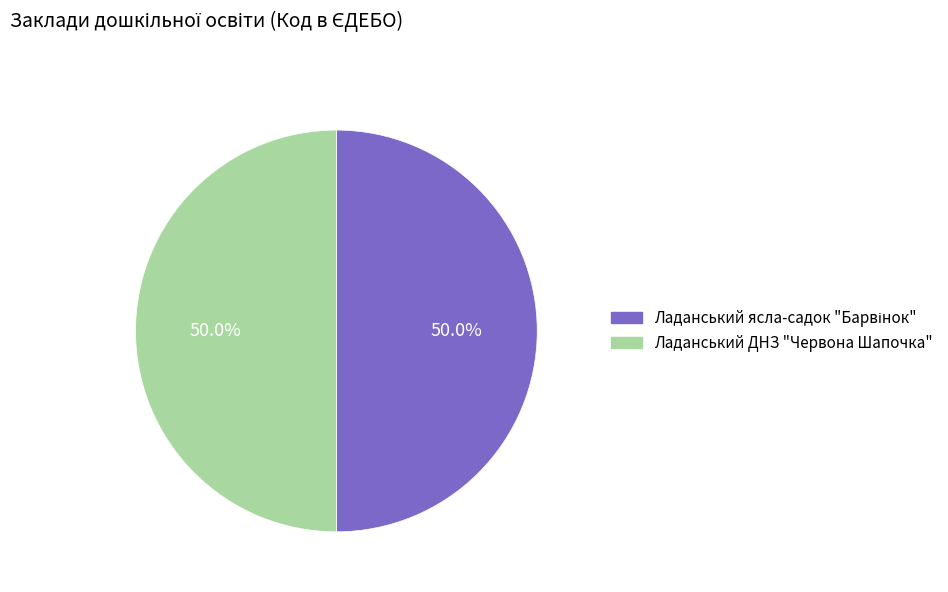

Which category has the biggest portion of the pie?

Ладанський ДНЗ "Червона Шапочка"